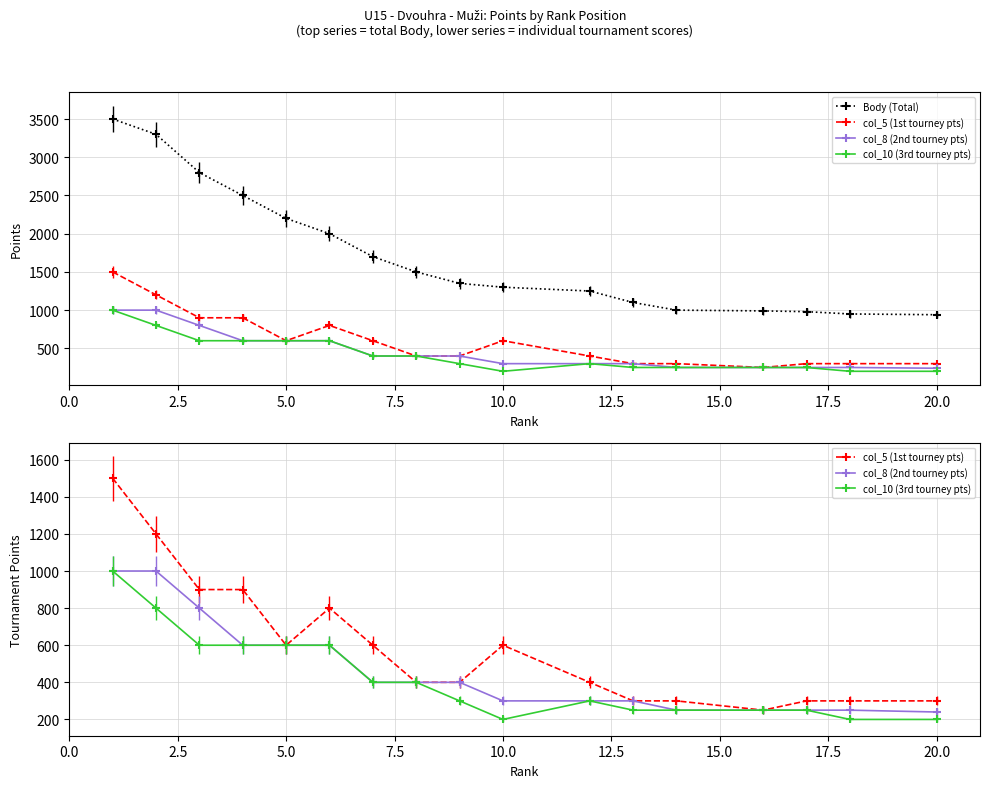

What is the minimum value for col_5 (1st tourney pts)?

250